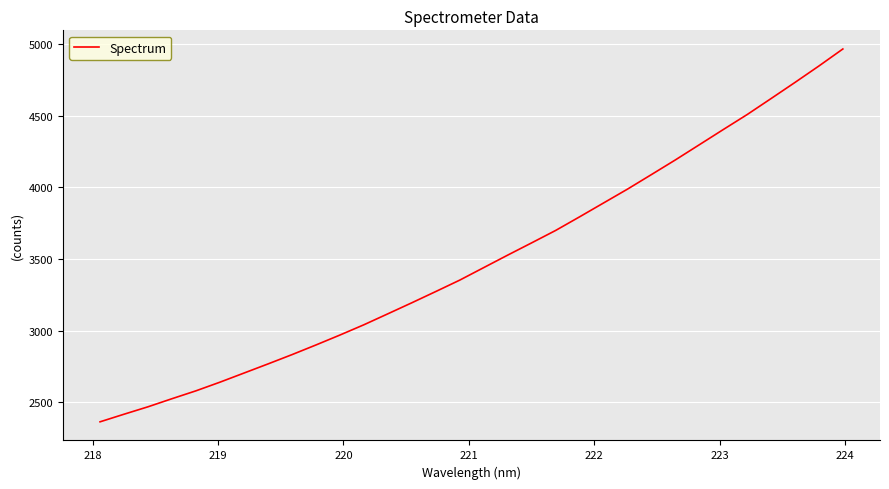

What is the smallest value displayed?

2362.4